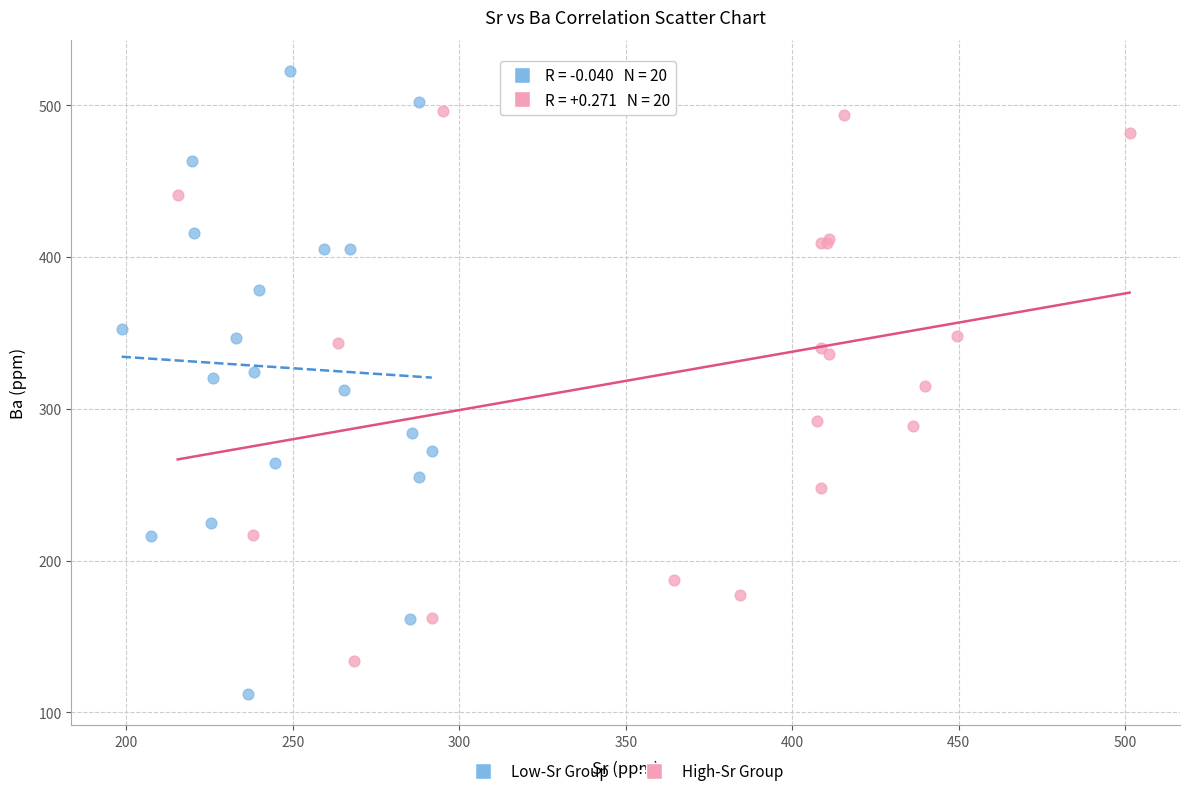

What are all the series names shown in the legend?

Low-Sr Group, High-Sr Group